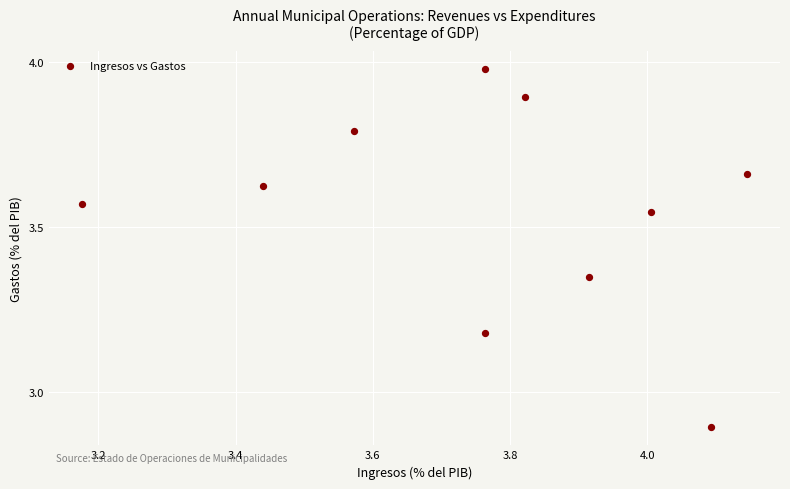

What Y value in the scatter plot is closest to 3?

2.9